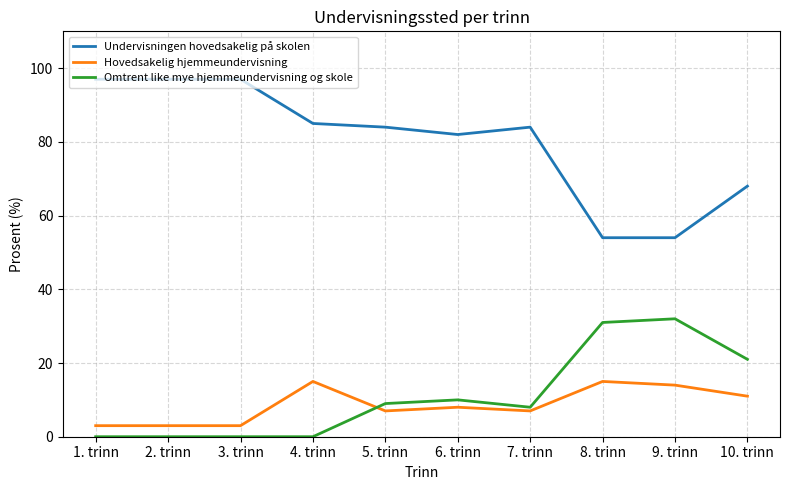

What position from the left is 5. trinn?

5